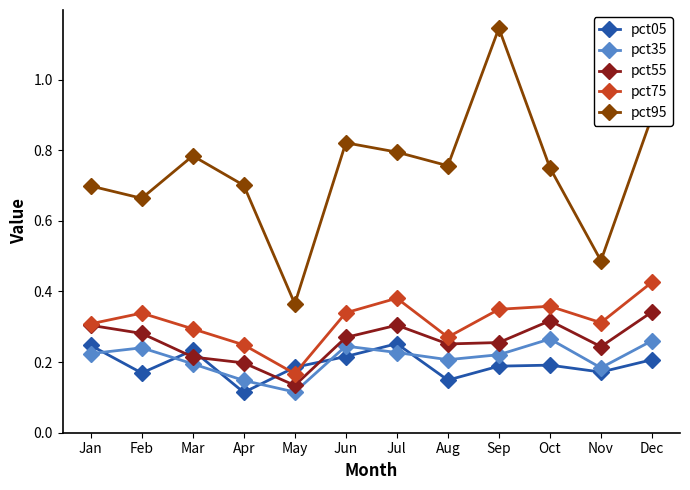

True or false: pct55 and pct95 intersect in this chart.

False